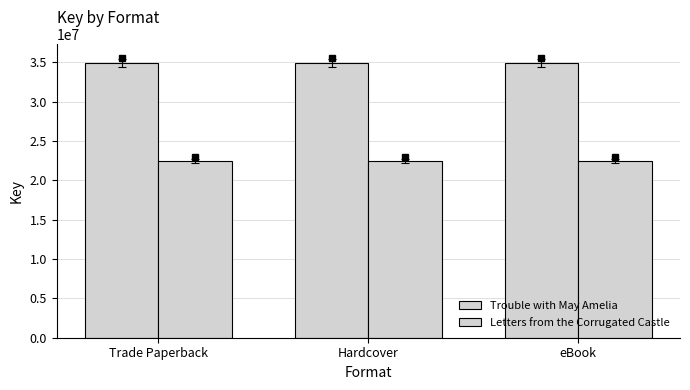

How many series are shown in this chart?

2